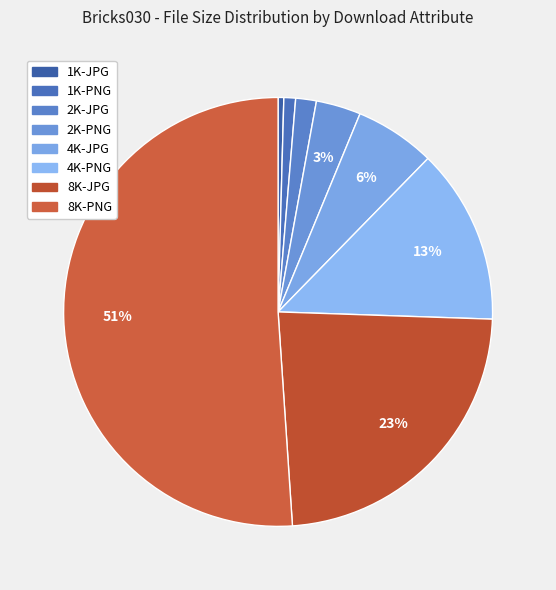

What is the change in value from 2K-JPG to 4K-PNG?

+222417474